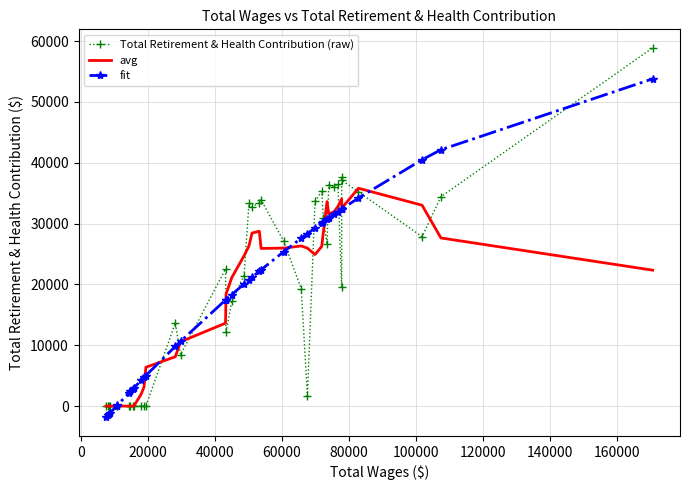

What is the minimum value shown in the chart?

-1863.4